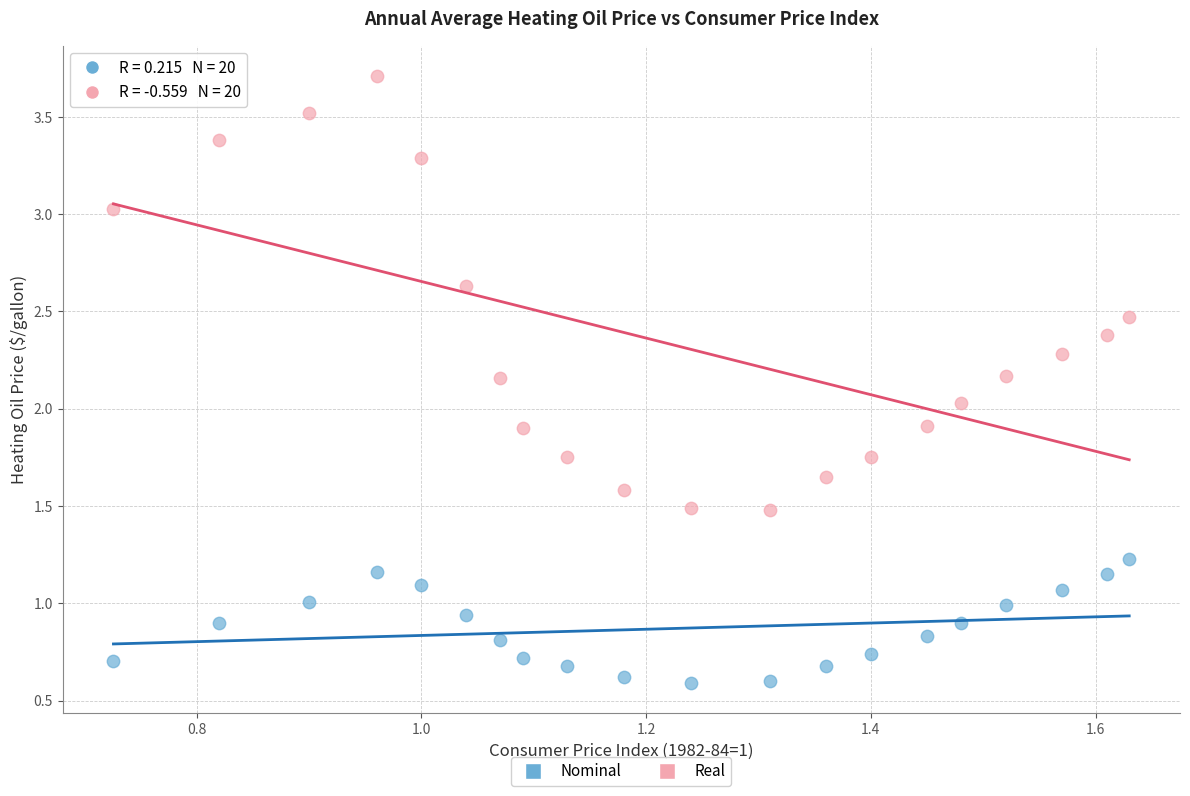

Across all data points, what is the range of Y values (max minus min)?

3.1